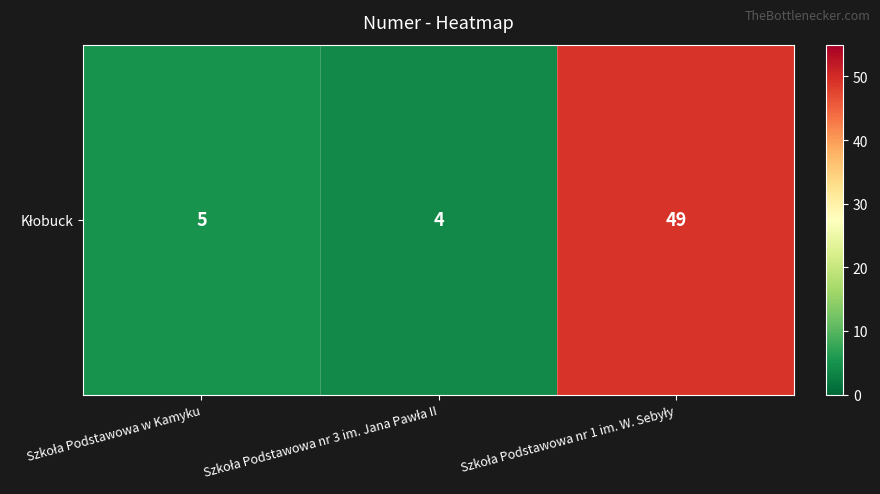

Reading left to right, list all the values displayed in this chart.

Szkoła Podstawowa w Kamyku=5	Szkoła Podstawowa nr 3 im. Jana Pawła II=4	Szkoła Podstawowa nr 1 im. W. Sebyły=49